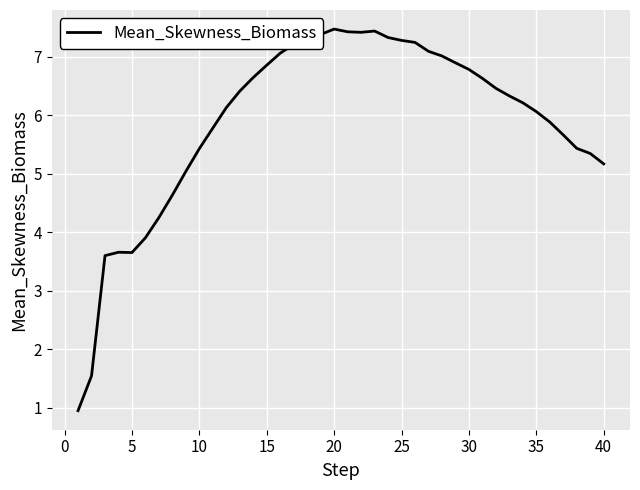

What is the difference between the maximum and minimum values?

6.5